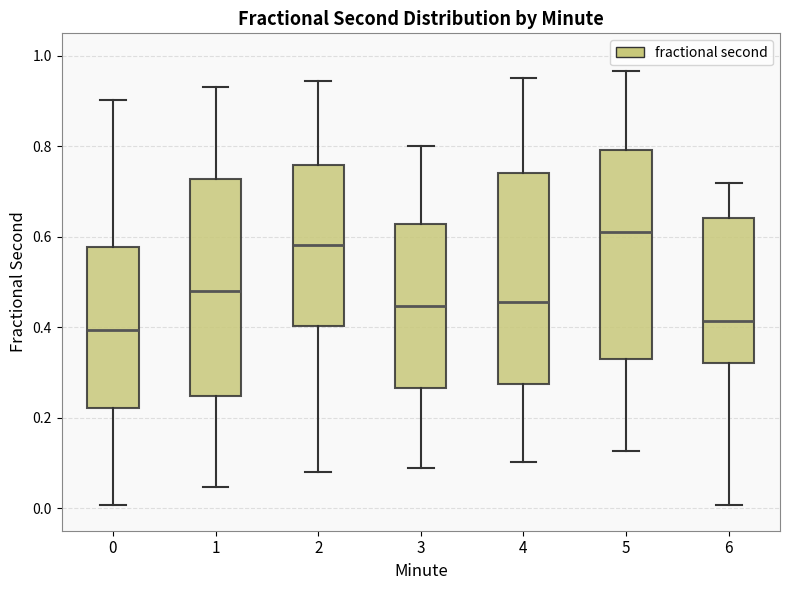

Reading left to right, read every box against the y-axis: the position of its median line, the range the box covers, and the ends of its whiskers. The values are not printed on the chart, so give them approximately, as read against the axis.

0: median 0.40, box 0.22 to 0.58, whiskers 0.00 to 0.90
1: median 0.48, box 0.24 to 0.72, whiskers 0.04 to 0.94
2: median 0.58, box 0.40 to 0.76, whiskers 0.08 to 0.94
3: median 0.44, box 0.26 to 0.62, whiskers 0.08 to 0.80
4: median 0.46, box 0.28 to 0.74, whiskers 0.10 to 0.96
5: median 0.62, box 0.32 to 0.80, whiskers 0.12 to 0.96
6: median 0.42, box 0.32 to 0.64, whiskers 0.00 to 0.72